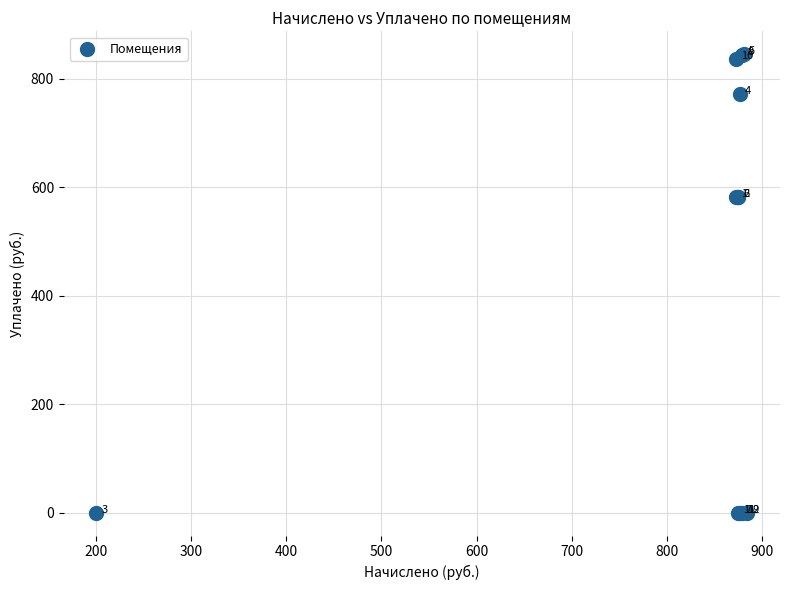

What Y value in the scatter plot is closest to 422?

581.5